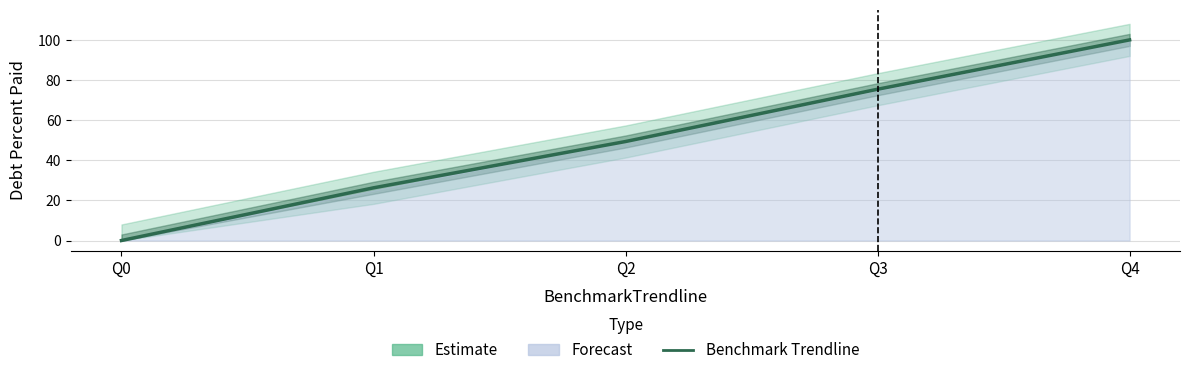

Which label corresponds to the largest value in the chart?

Q4